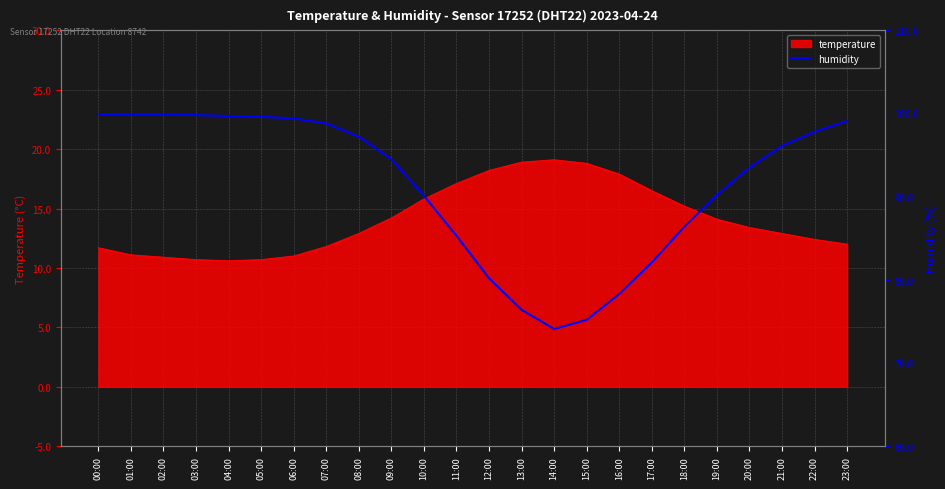

What is the difference between the values at 11:00 and 14:00?

11.2